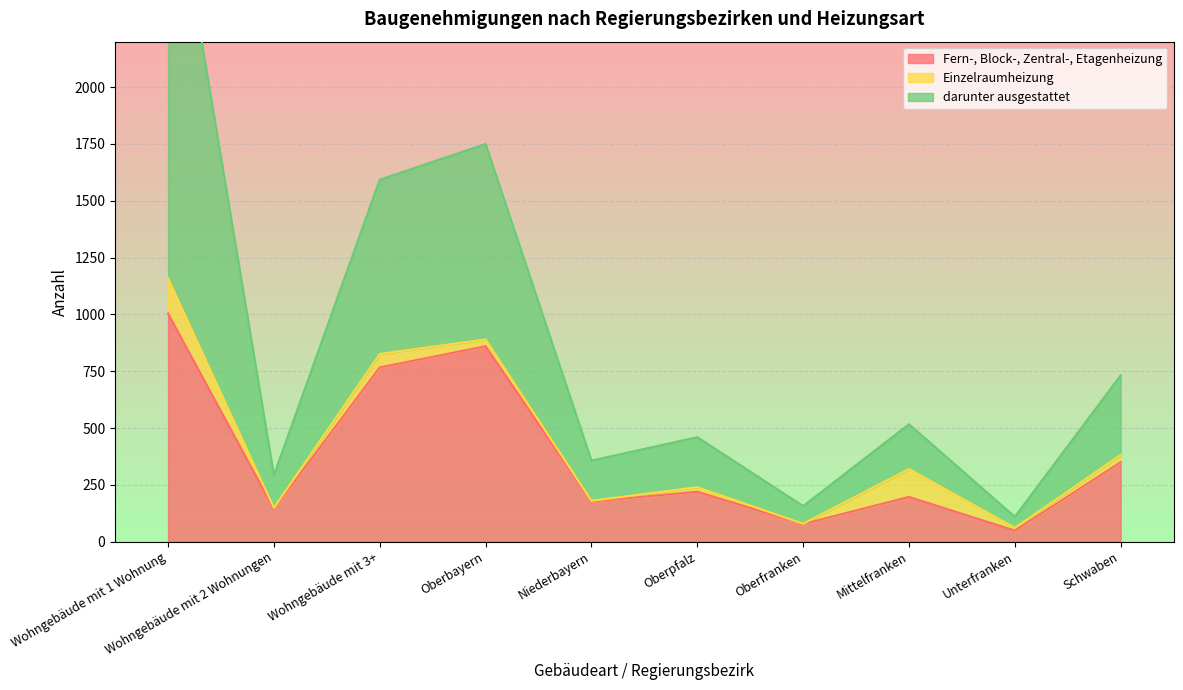

True or false: Fern-, Block-, Zentral-, Etagenheizung and darunter ausgestattet intersect in this chart.

False